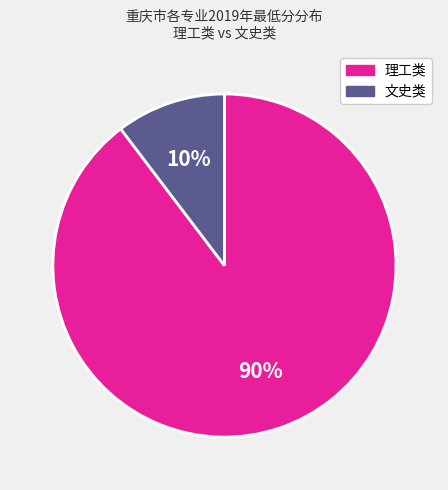

Is there any slice that represents more than half of the pie?

Yes